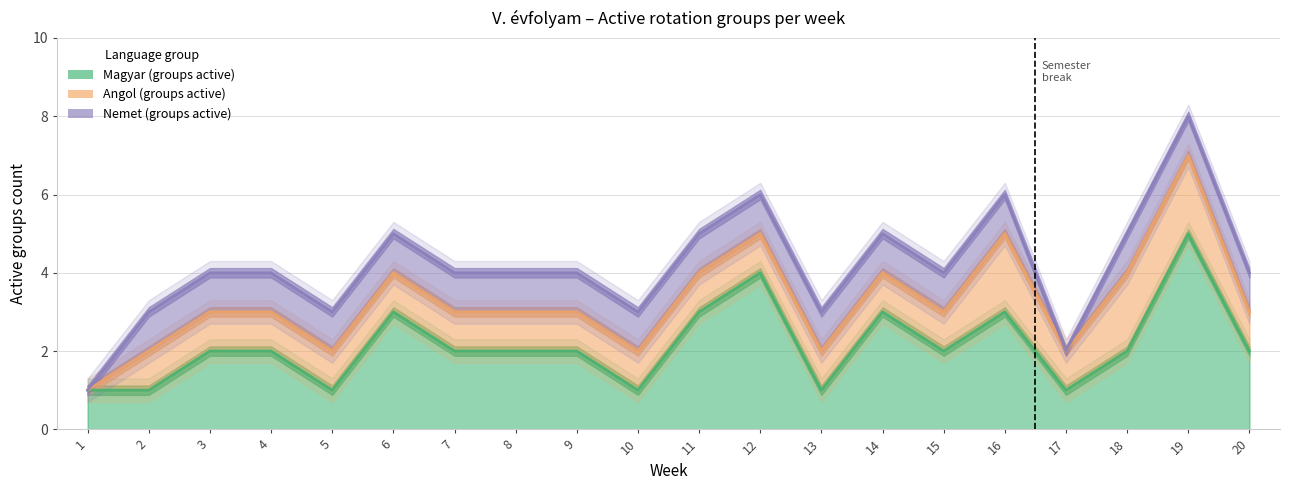

Which series changed the most between 2 and 14?

Magyar (groups active)